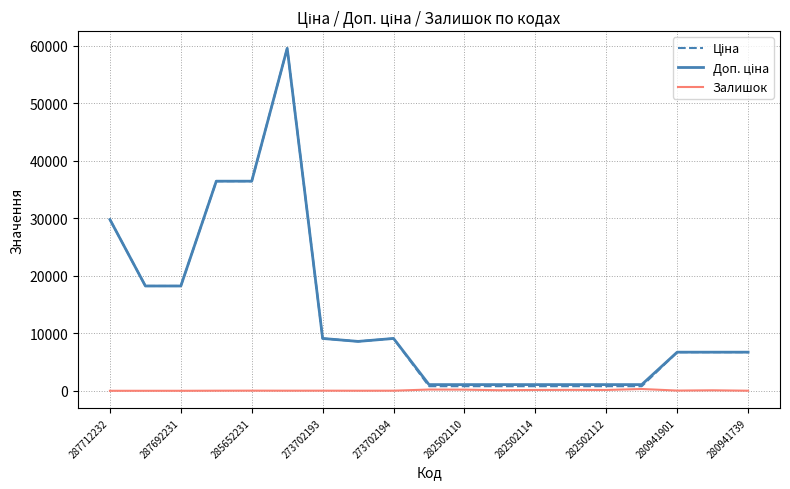

What is the greatest value displayed?

59523.0